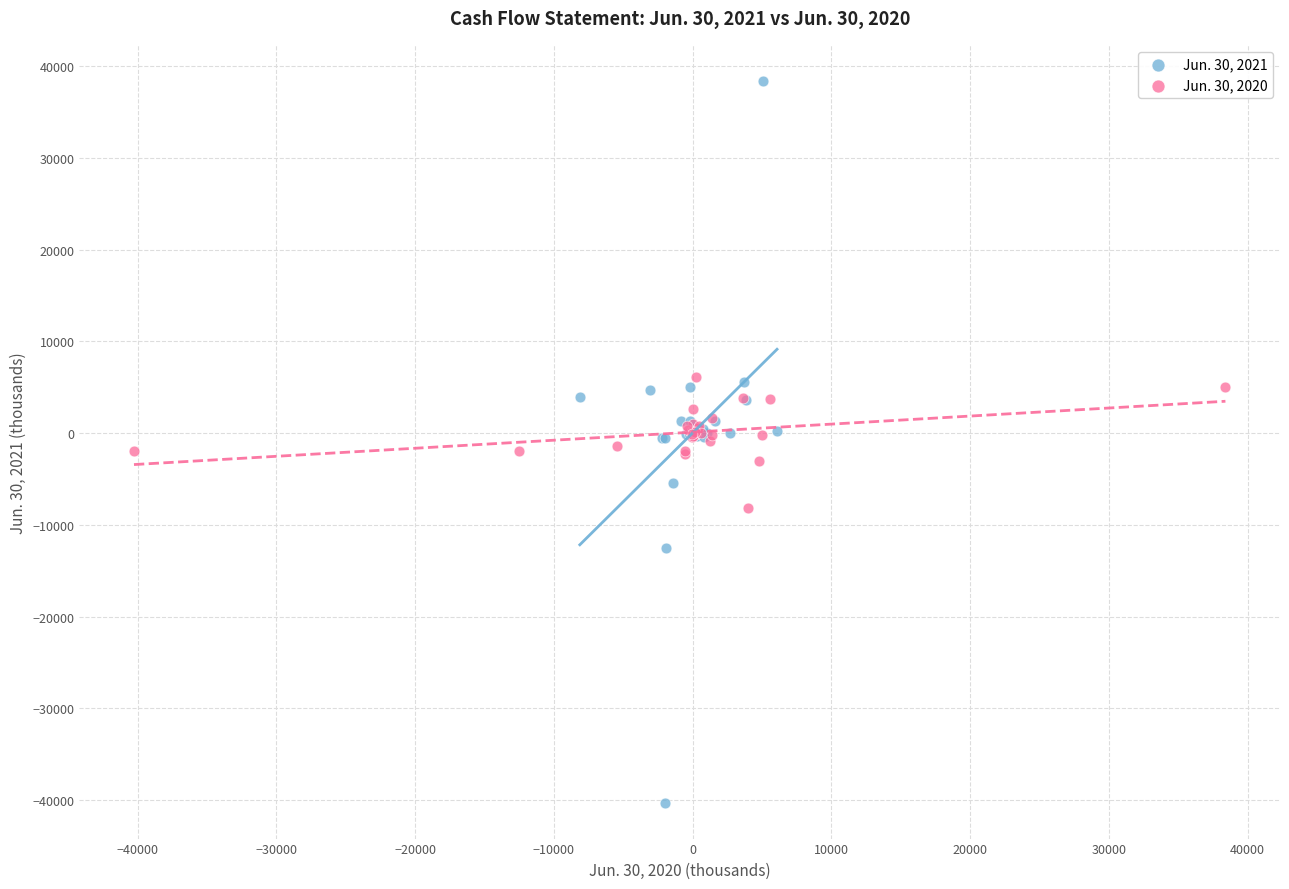

Which series has the largest Y range (max minus min)?

Jun. 30, 2021